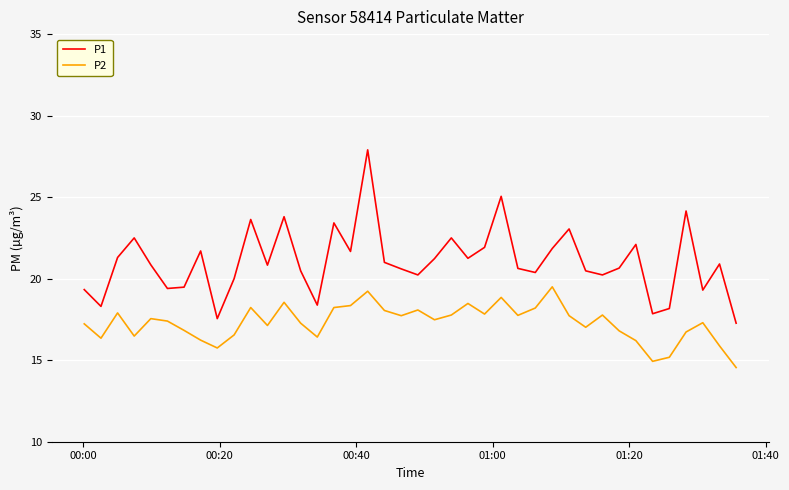

Which series has the largest range (max minus min)?

P1